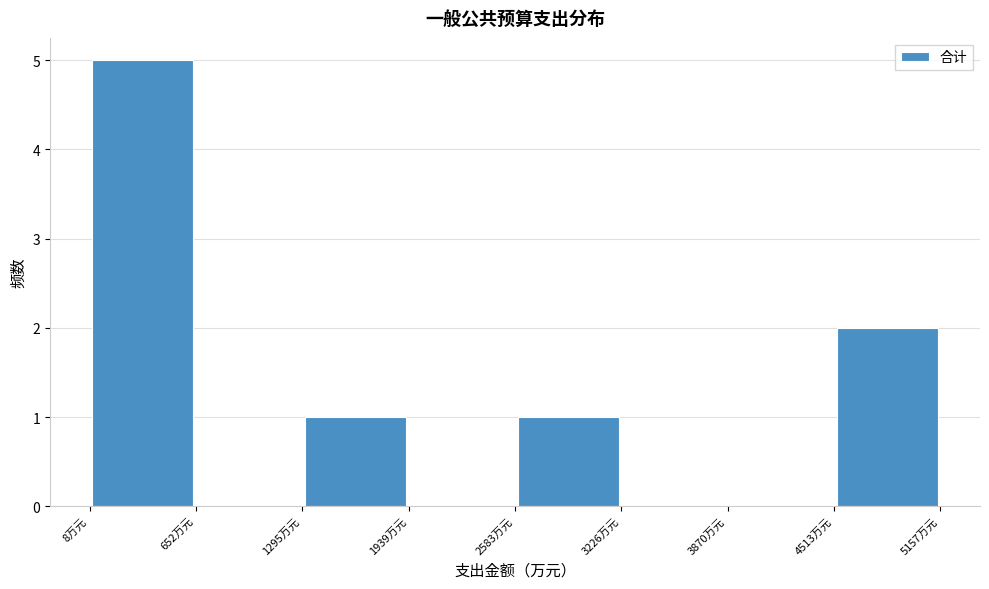

Reading left to right, transcribe this chart: for each bar, give the range it covers on the x-axis and its height. Neither the bar edges nor the heights are printed on the chart, so give them approximately, as read against the axes.

0 to 700: 5
700 to 1300: 0
1300 to 1900: 1
1900 to 2600: 0
2600 to 3200: 1
3200 to 3900: 0
3900 to 4500: 0
4500 to 5200: 2